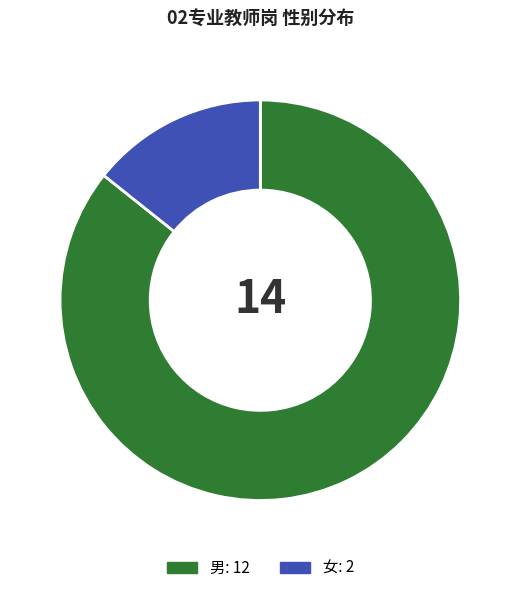

Which has a higher value, 男 or 女?

男